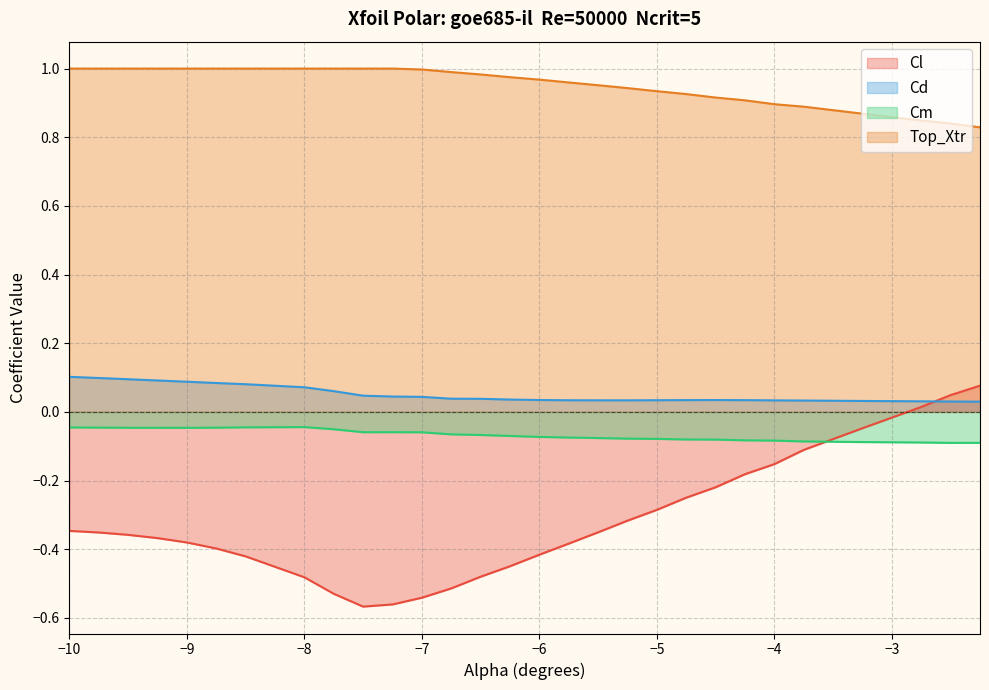

True or false: Top_Xtr has a value of 0.3 at −10.

False